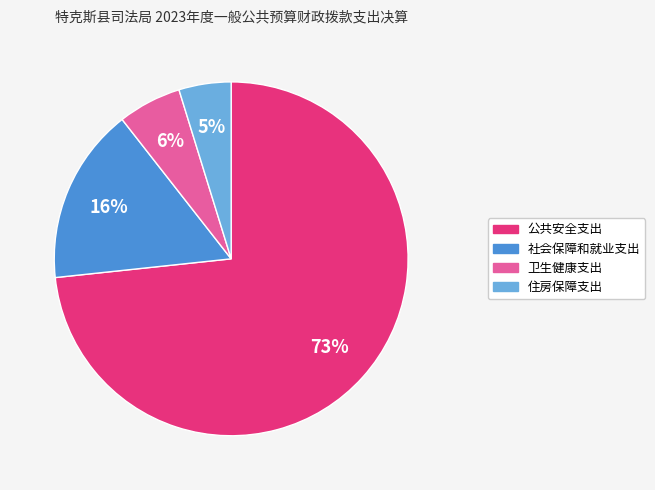

To the nearest percent, what is the average slice percentage?

25%